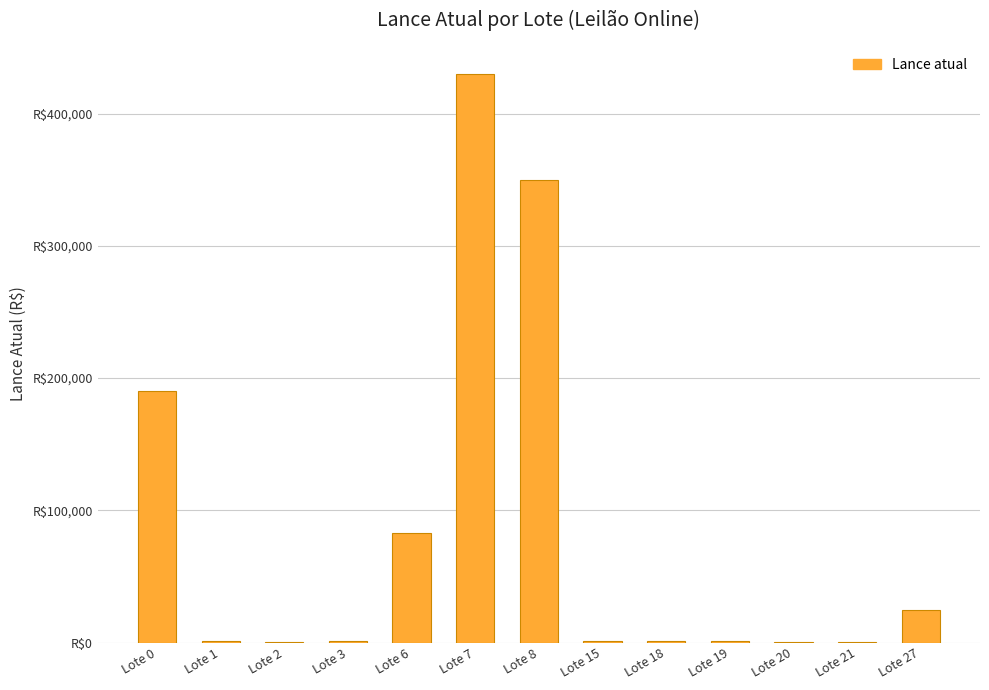

What value does the data have at Lote 7, to the nearest 100?

430000